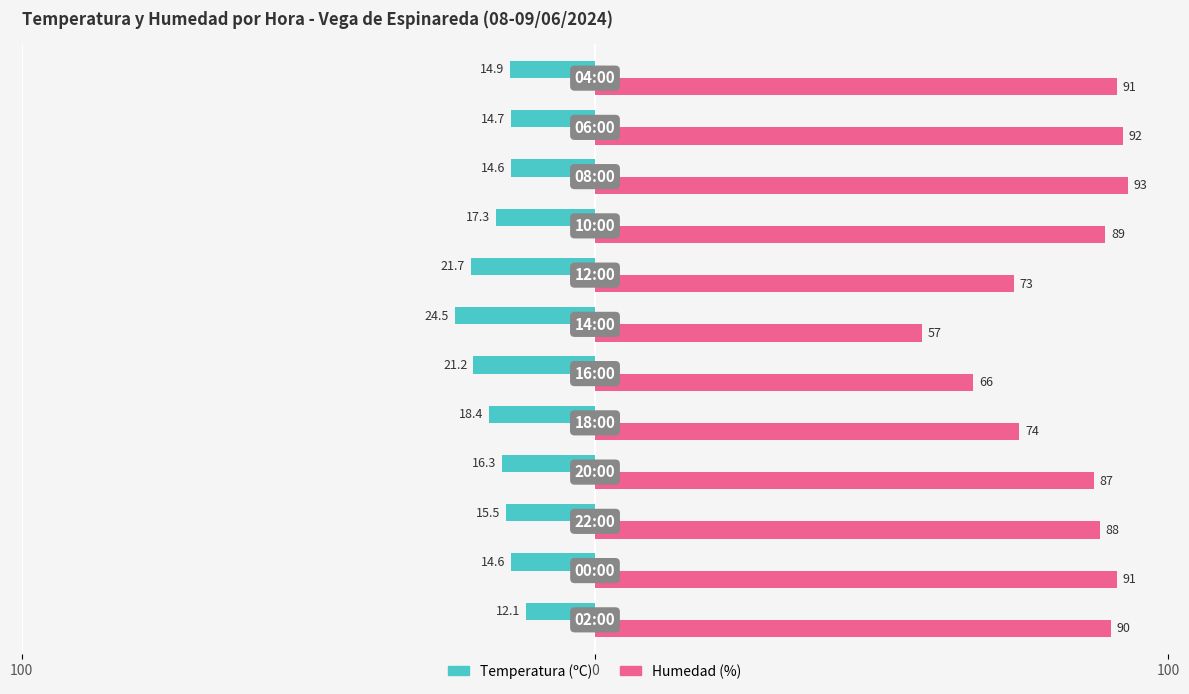

What are all the series names shown in the legend?

Temperatura (ºC), Humedad (%)